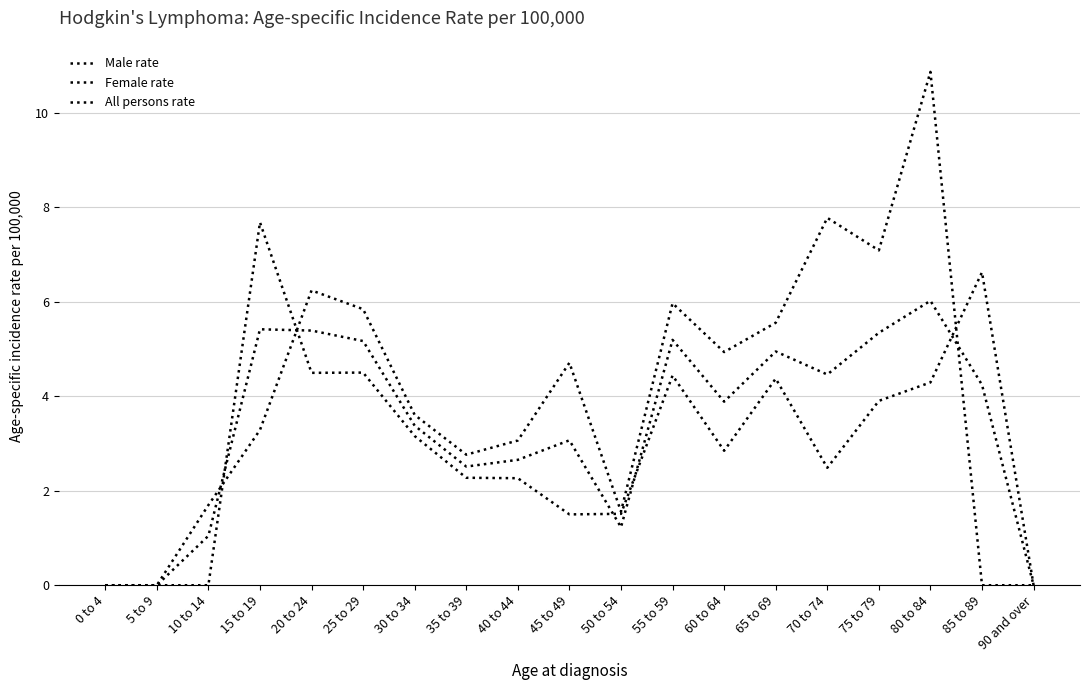

Where does the Female rate series first go above 2?

15 to 19